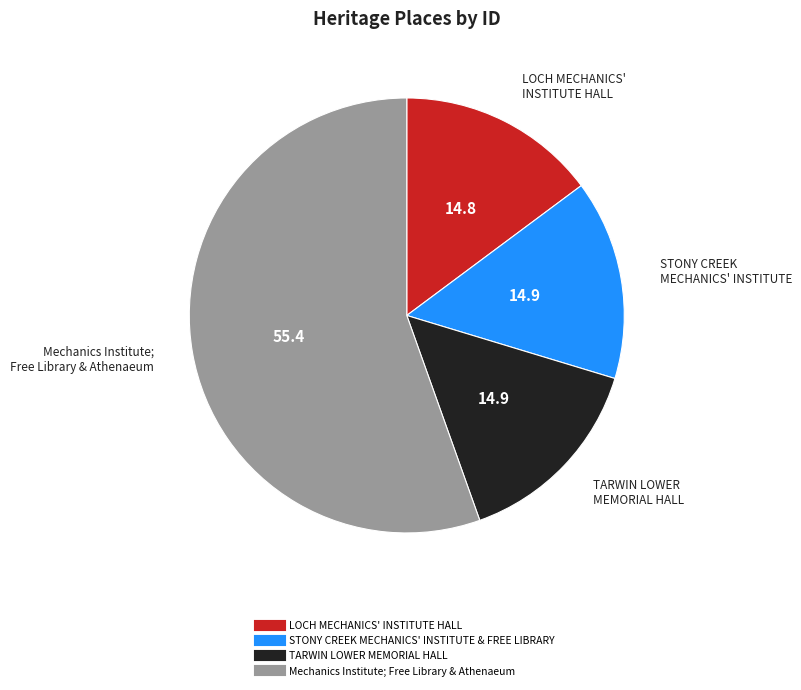

What is the largest slice in the pie chart?

Mechanics Institute; Free Library & Athenaeum